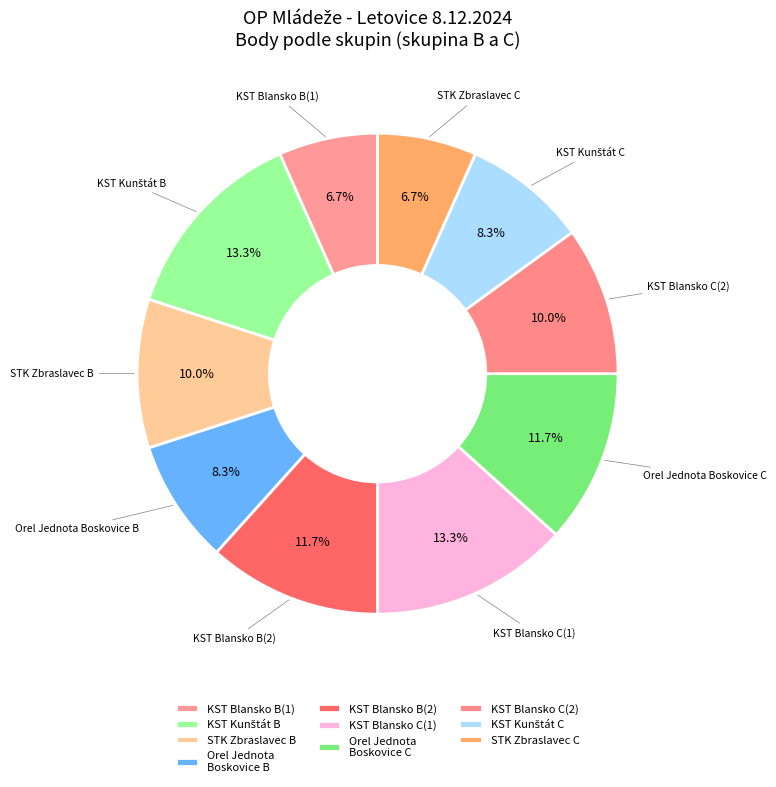

Is there any slice that represents more than half of the pie?

No